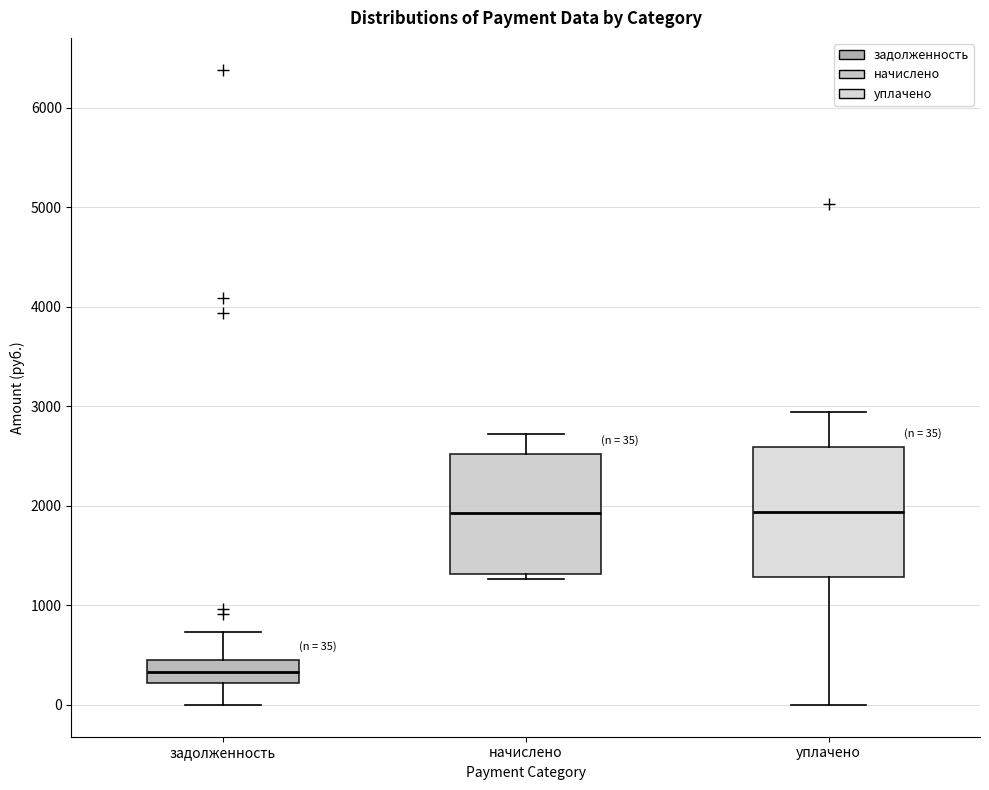

Which box's median line is the lowest?

задолженность